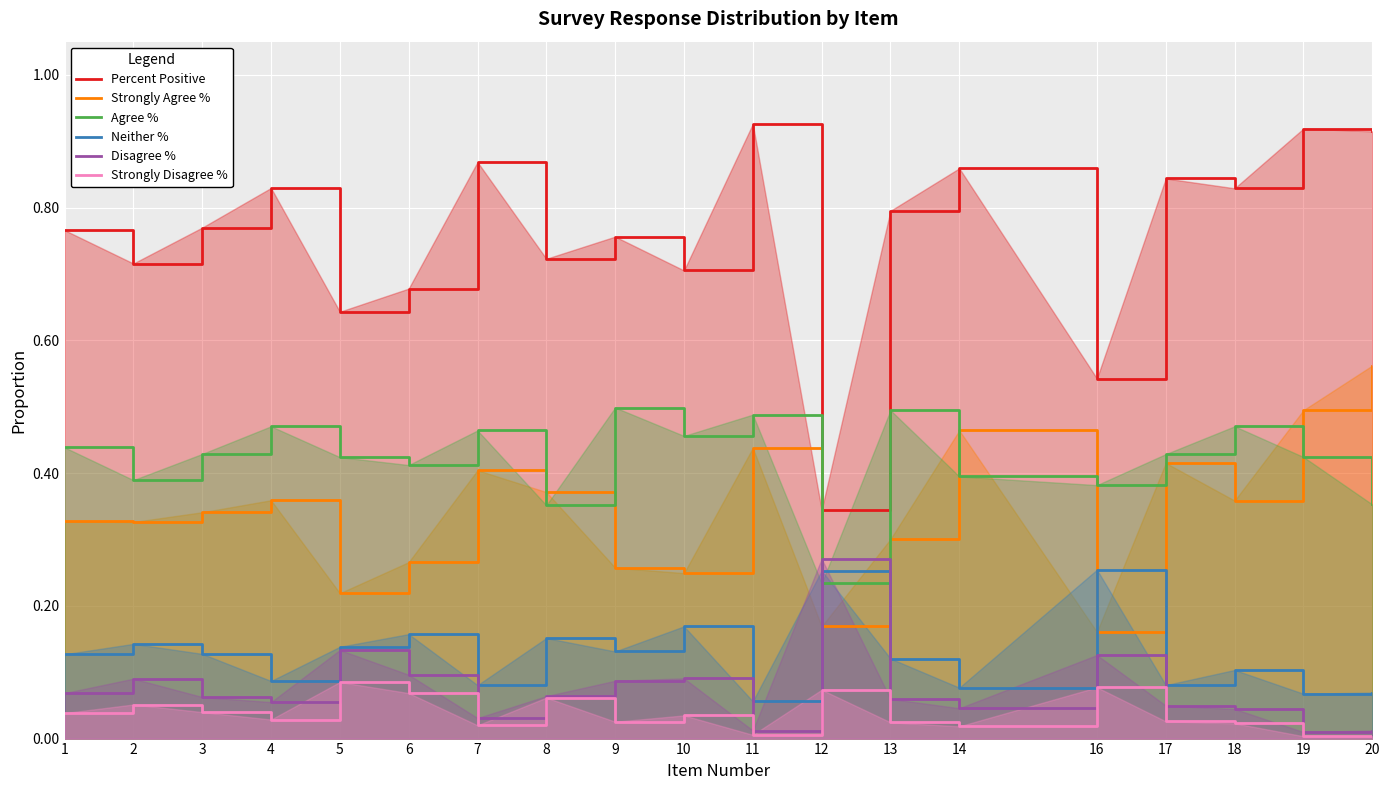

List the labels in order of Neither % value, smallest first.

11, 19, 20, 14, 7, 17, 4, 18, 13, 1, 3, 9, 5, 2, 8, 6, 10, 12, 16